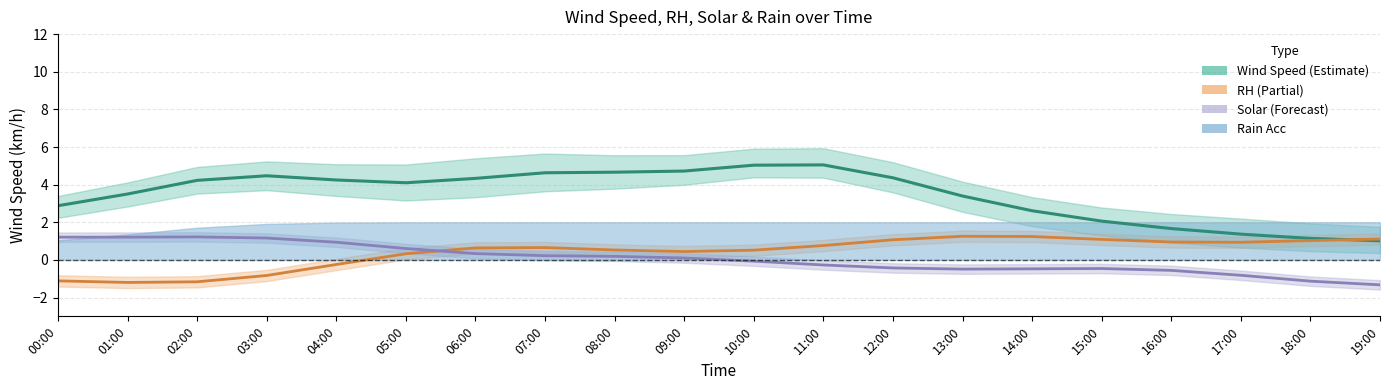

True or false: Solar_Mean (W/m2) has more than 1 interior local peaks.

True